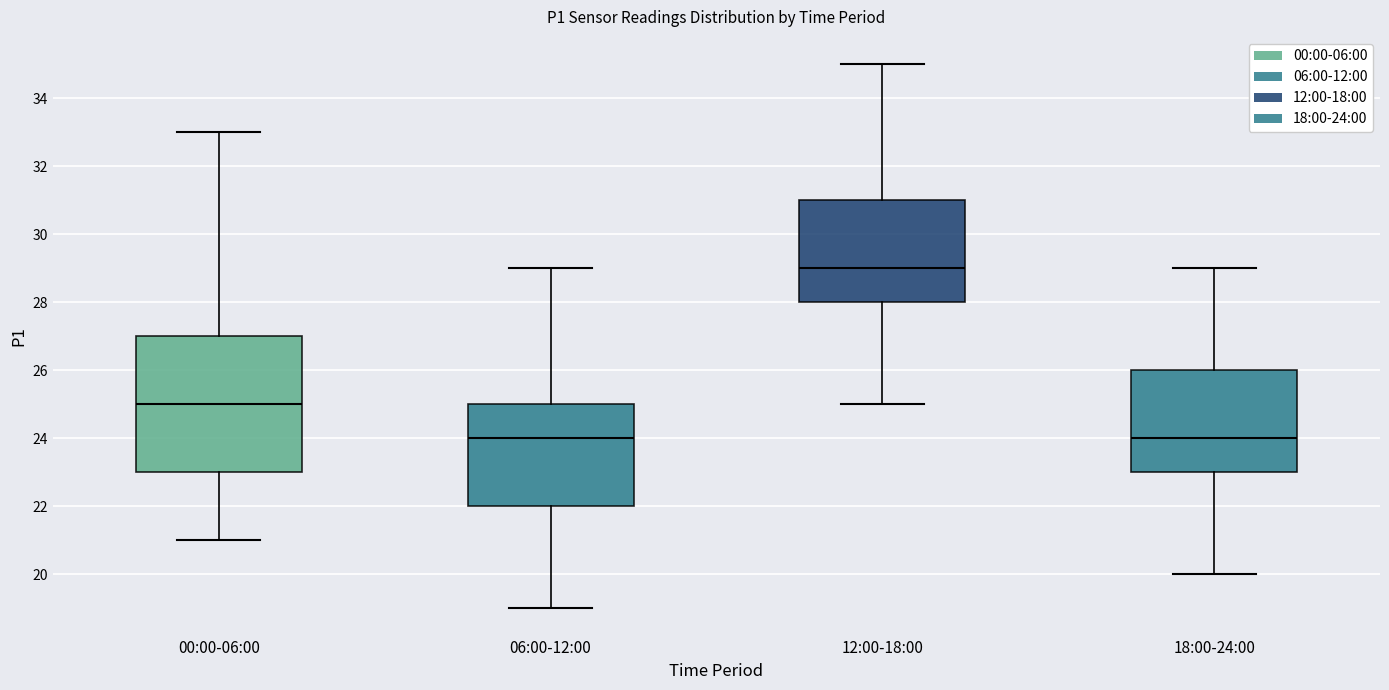

Reading left to right, read every box against the y-axis: the position of its median line, the range the box covers, and the ends of its whiskers. The values are not printed on the chart, so give them approximately, as read against the axis.

00:00-06:00: median 25, box 23 to 27, whiskers 21 to 33
06:00-12:00: median 24, box 22 to 25, whiskers 19 to 29
12:00-18:00: median 29, box 28 to 31, whiskers 25 to 35
18:00-24:00: median 24, box 23 to 26, whiskers 20 to 29